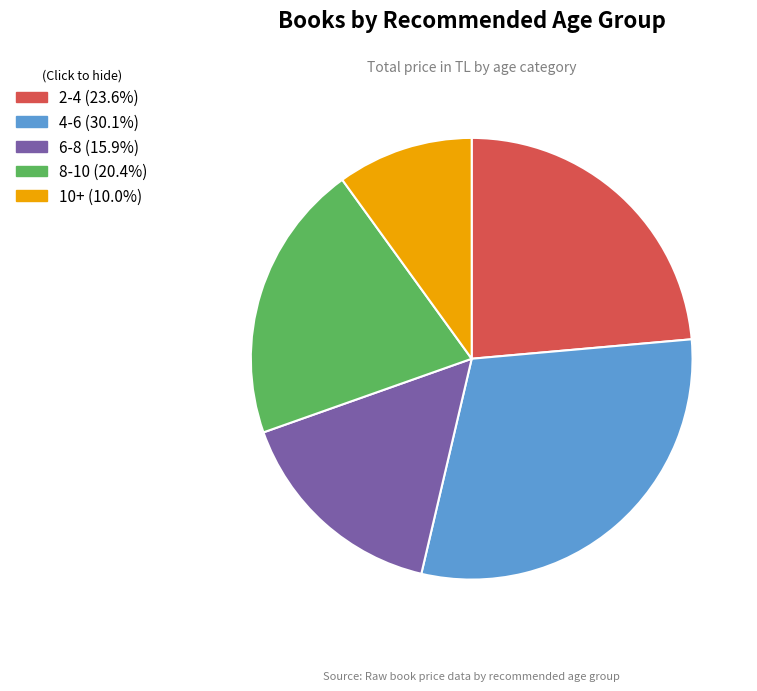

Is there any slice that represents more than half of the pie?

No